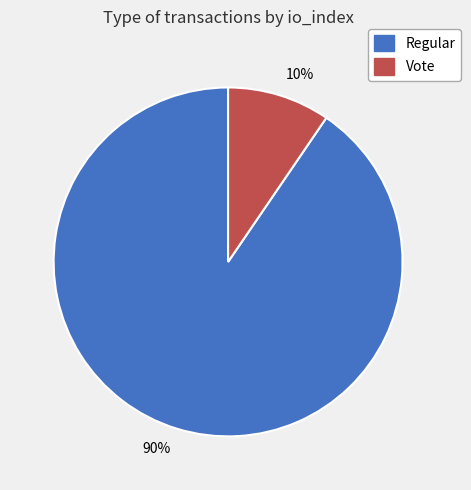

To the nearest percent, what is the average slice percentage?

50%